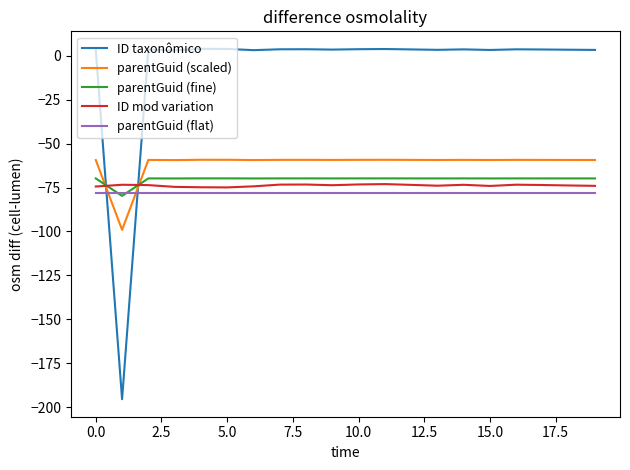

How many intersections are there between parentGuid (scaled) and parentGuid (fine)?

2